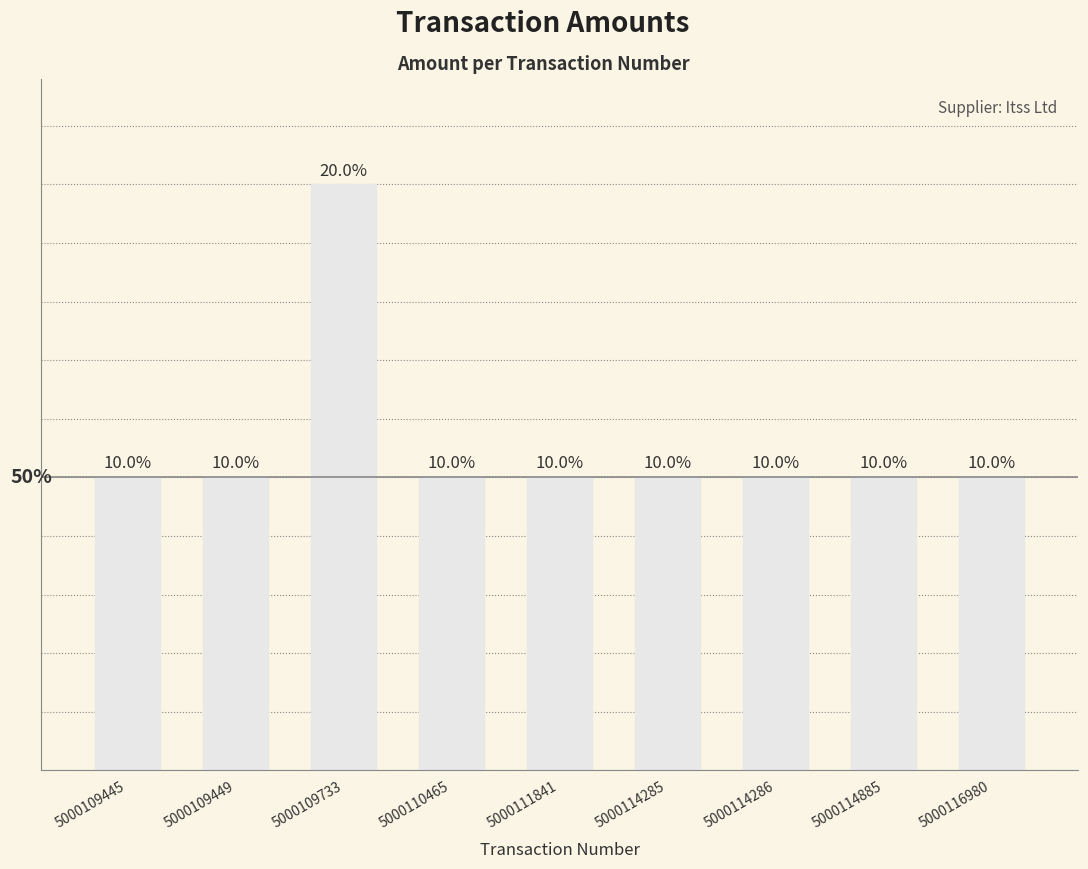

Does the chart contain any negative values?

No